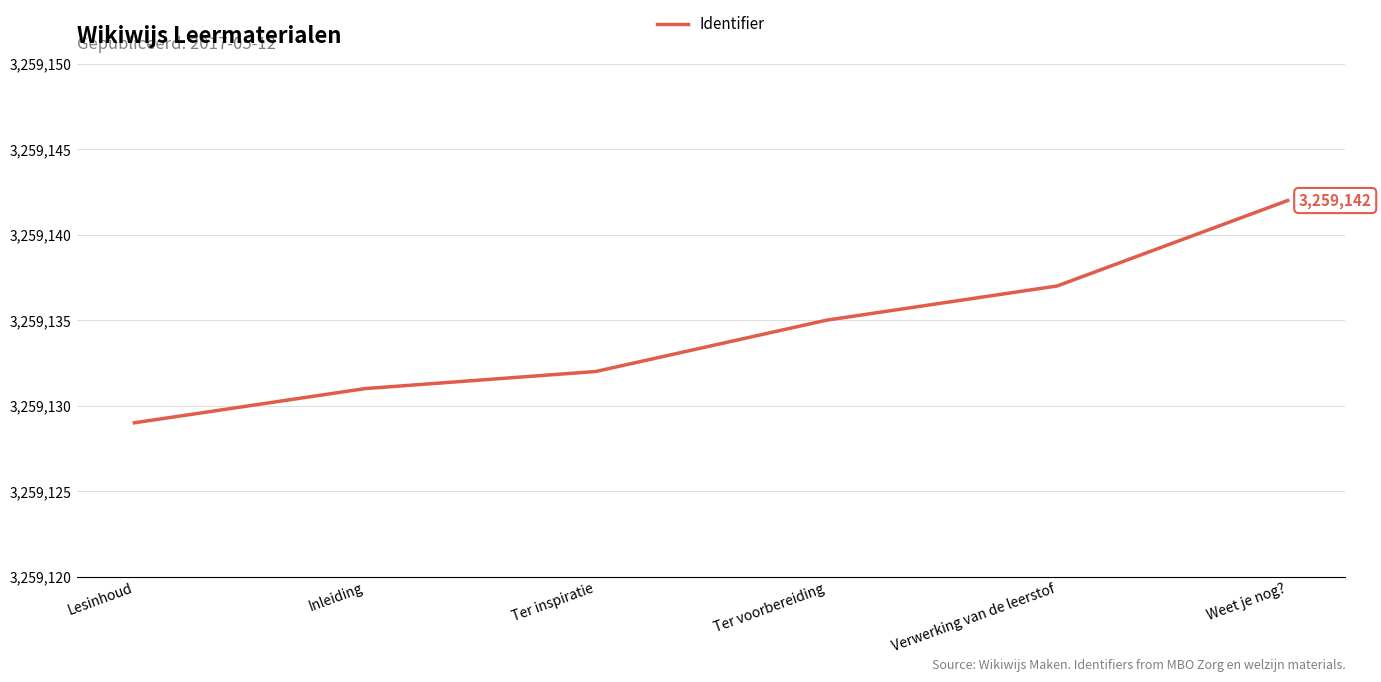

At which category does the chart reach its minimum across all series?

Lesinhoud